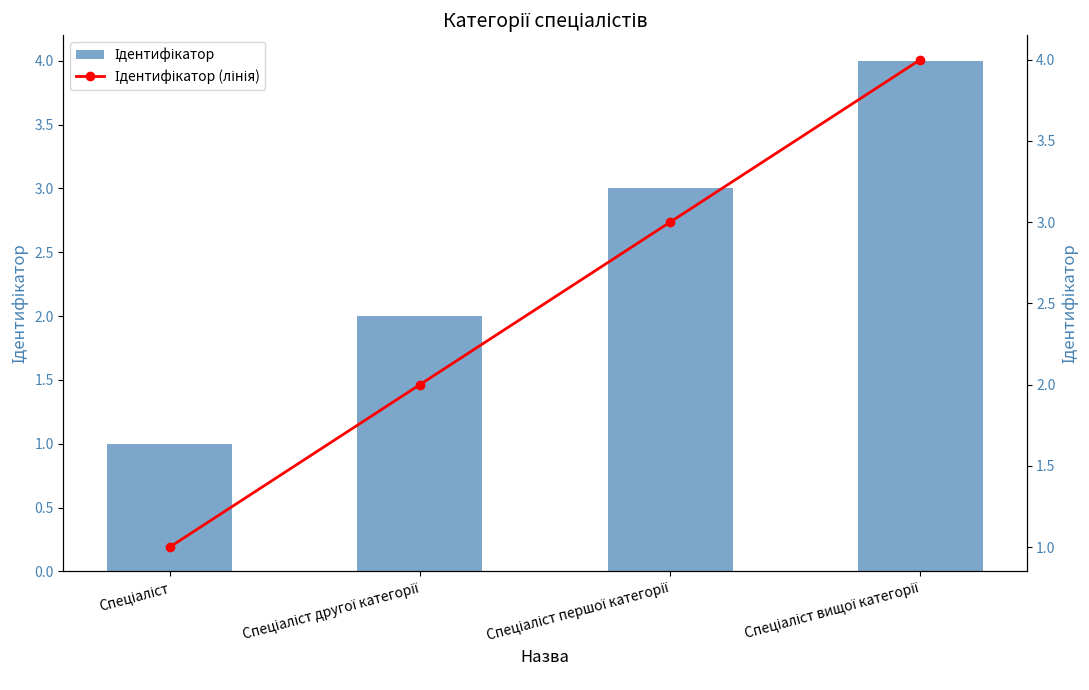

What is the value of the Ідентифікатор bar at the 2nd from the left?

2